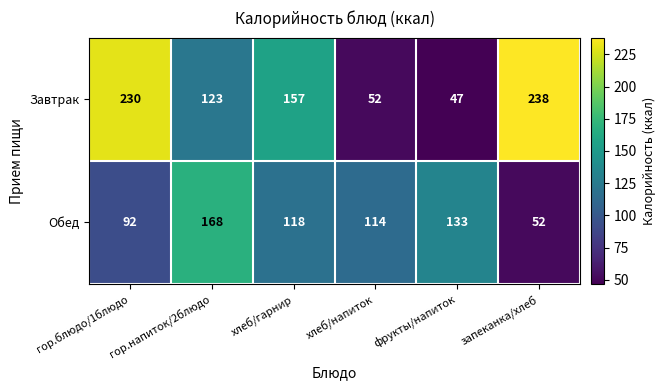

At how many categories does at least one series exceed 119?

5